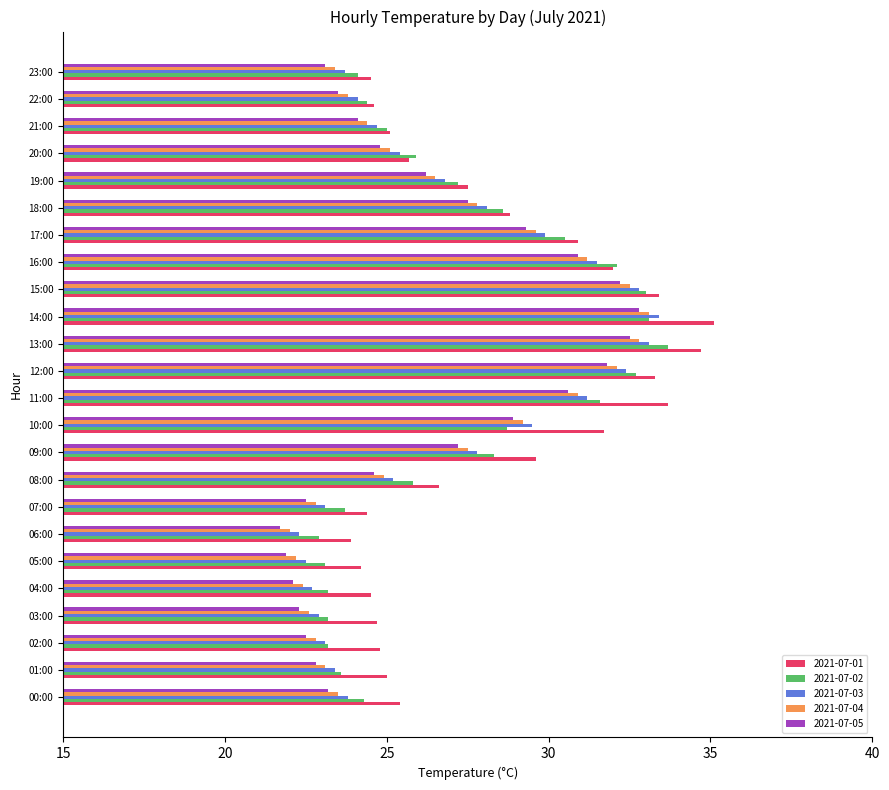

The 2021-07-03 series shows 22.7 at 04:00. True or false?

True